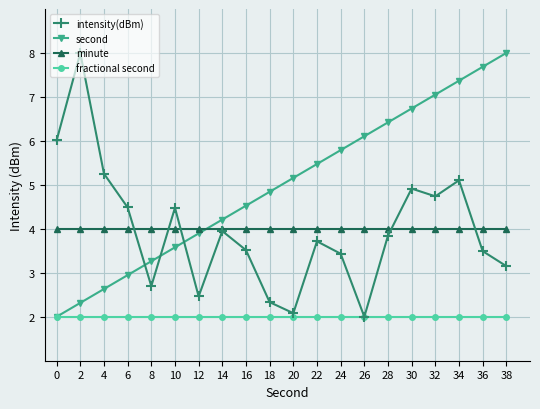

True or false: fractional second and minute intersect in this chart.

False